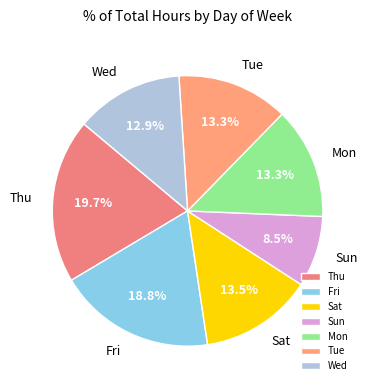

Is there any slice that represents more than half of the pie?

No